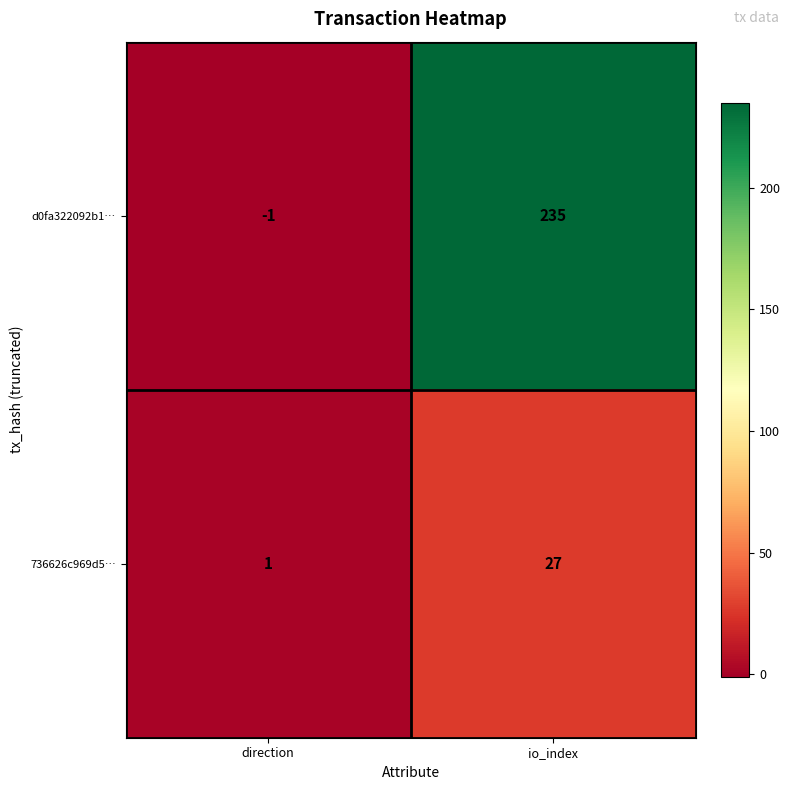

How many categories are shown in the chart?

2